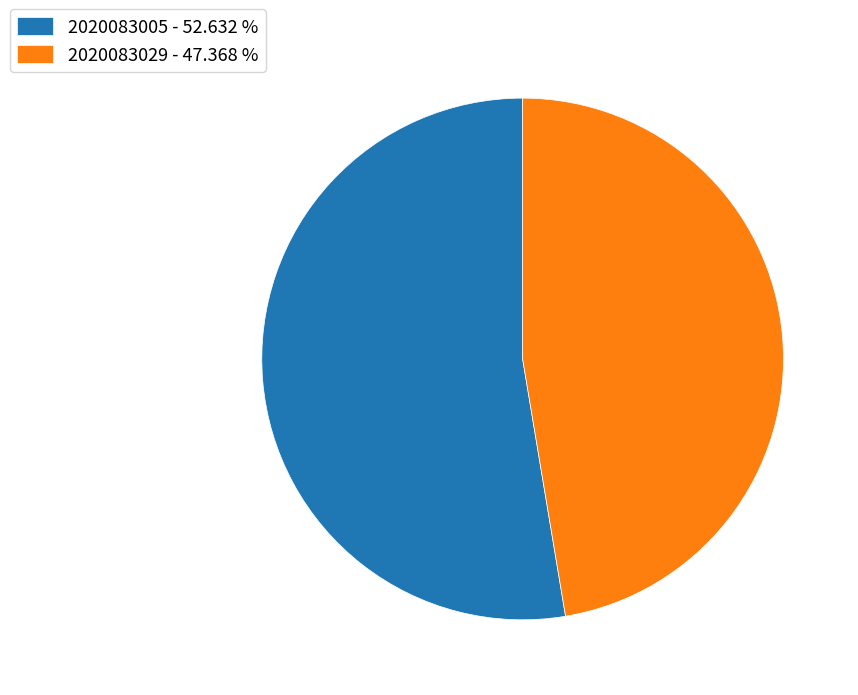

Which slice is the smallest?

2020083029